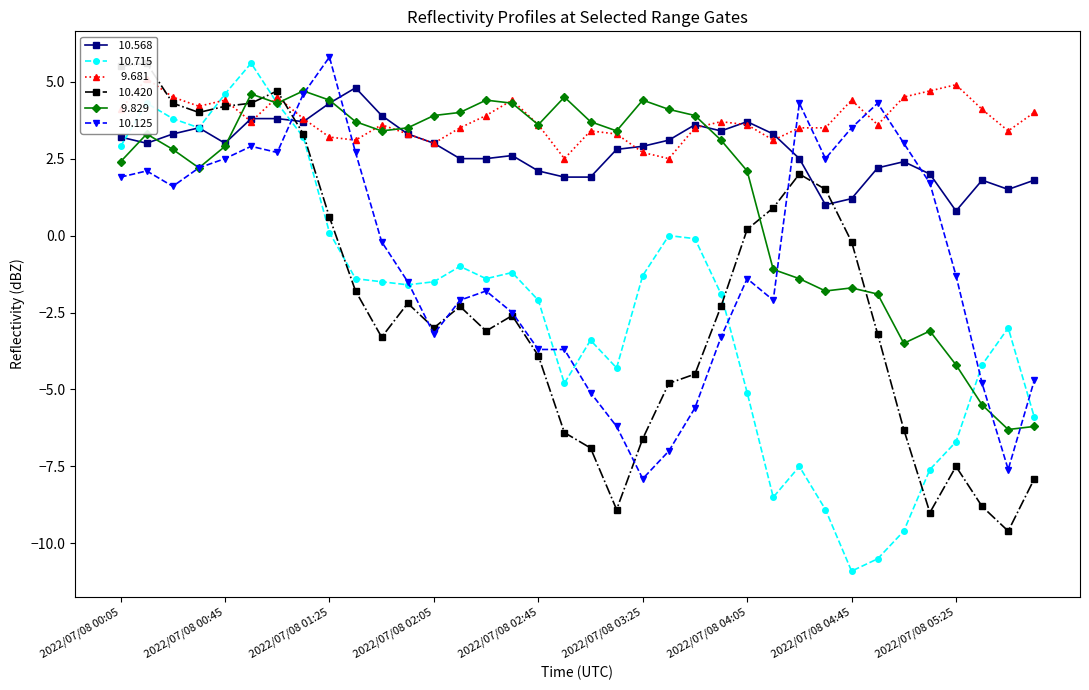

Where does the   9.681 series first go above 3?

2022/07/08 00:05